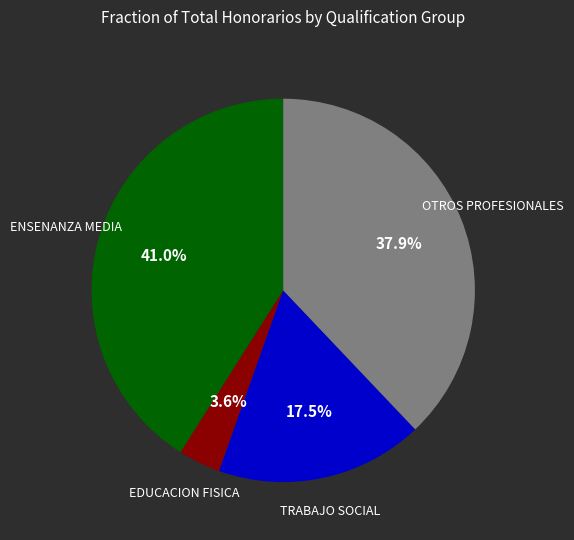

Is there any slice that represents more than half of the pie?

No